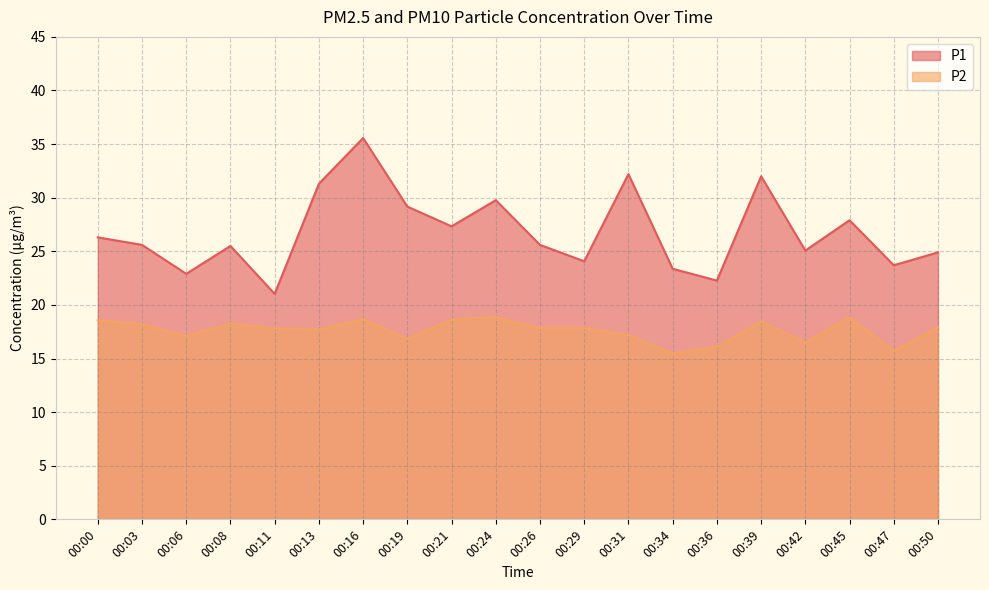

At which category does P1 reach its first local peak?

00:08